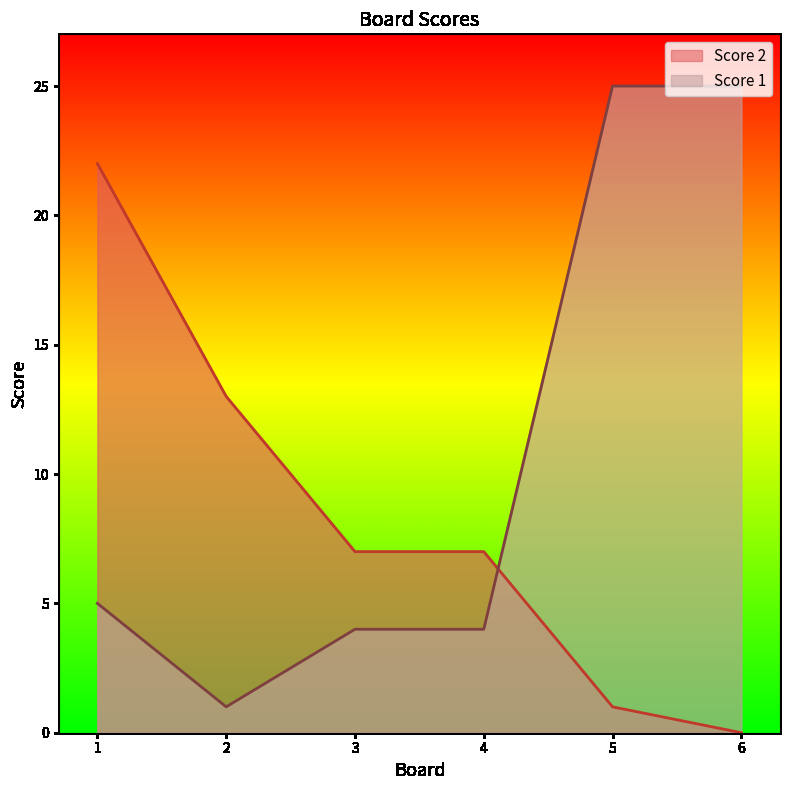

How many data points in Score 2 are less than 7?

2